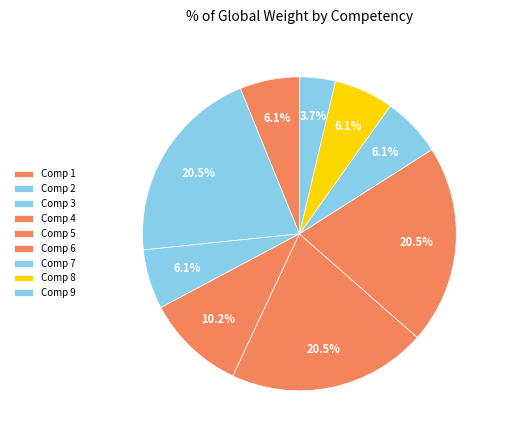

Which category has the biggest portion of the pie?

Comp 2